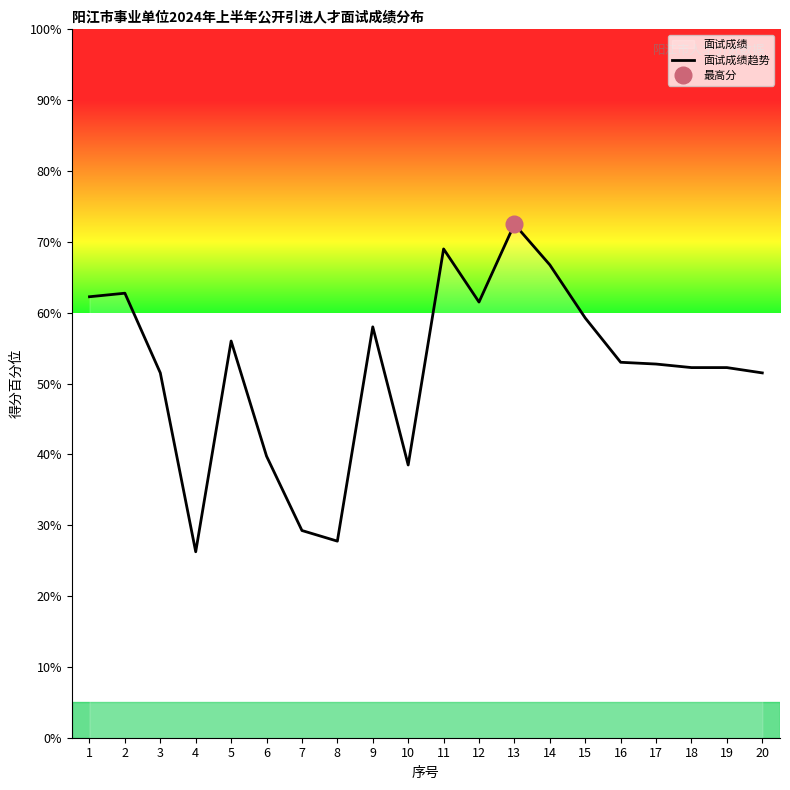

The chart shows a value of 62.7 at 2. True or false?

True